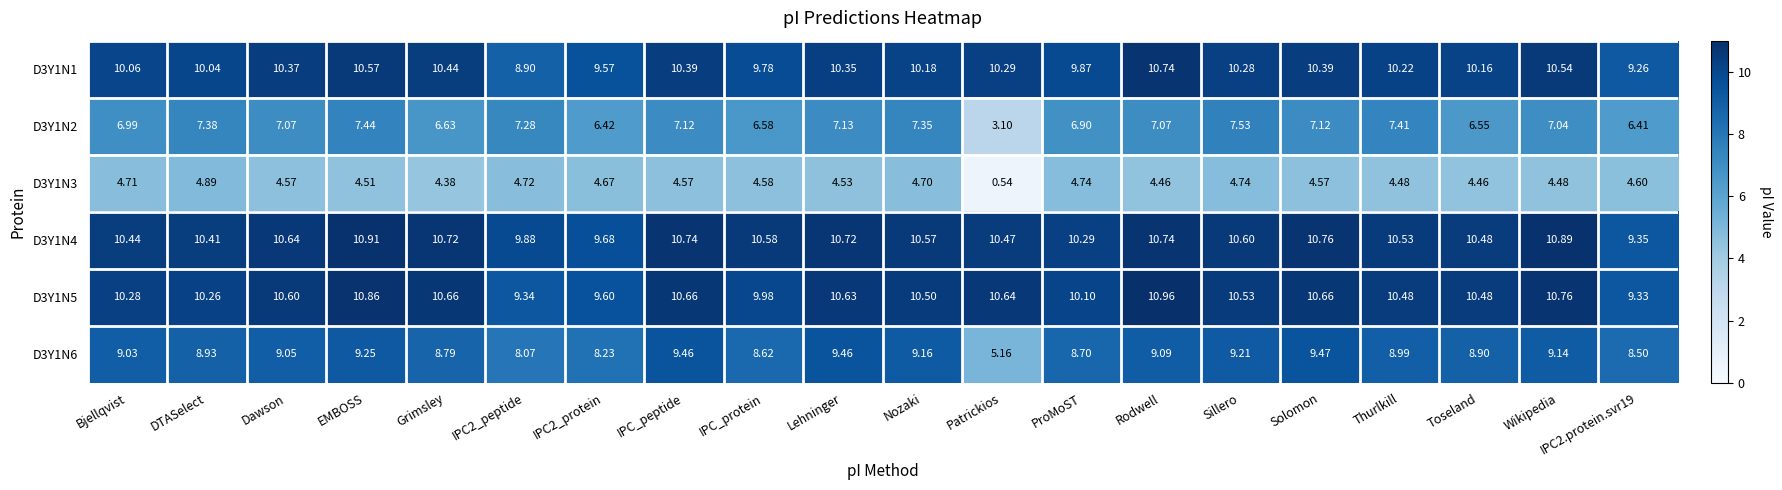

Which series has the largest range (max minus min)?

D3Y1N2